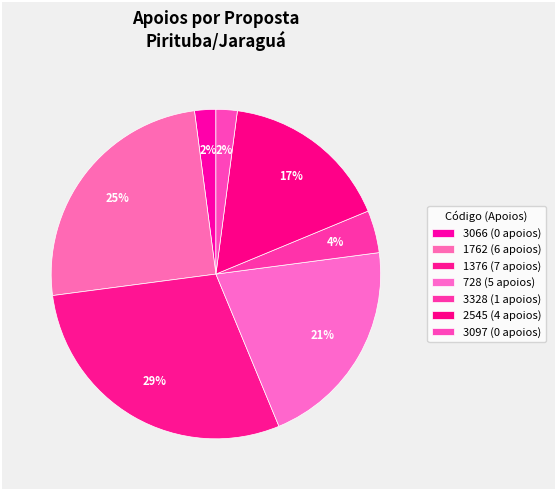

Does 728 represent more than half of the total?

No